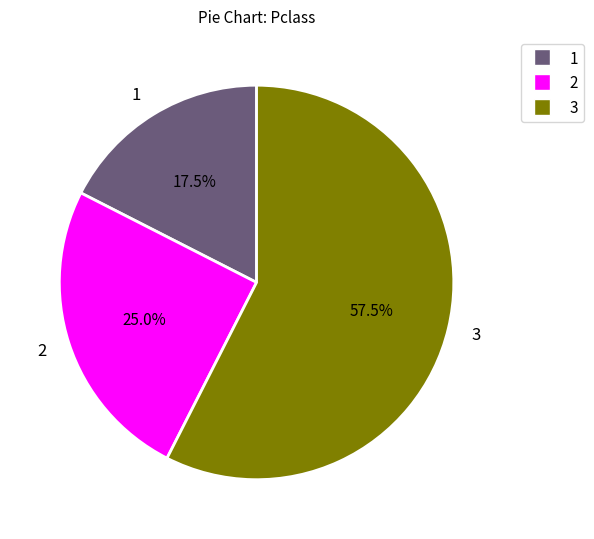

Rank the categories by value from highest to lowest.

3, 2, 1